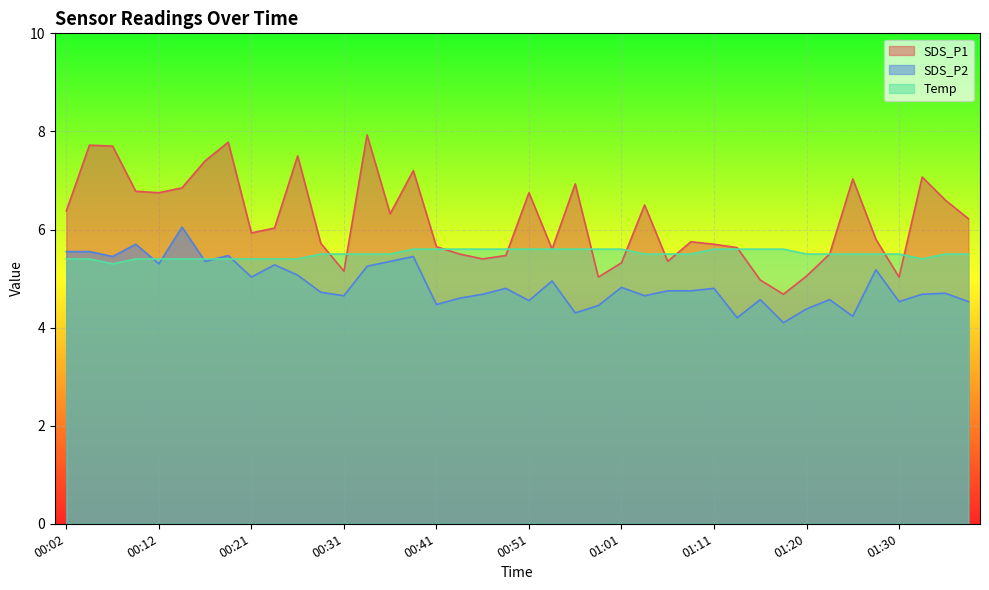

Which series has the largest total across all categories?

SDS_P1